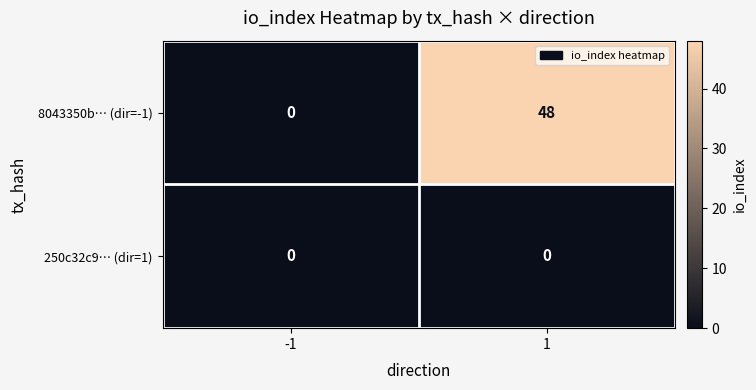

Which series has the largest range (max minus min)?

8043350b… (dir=-1)